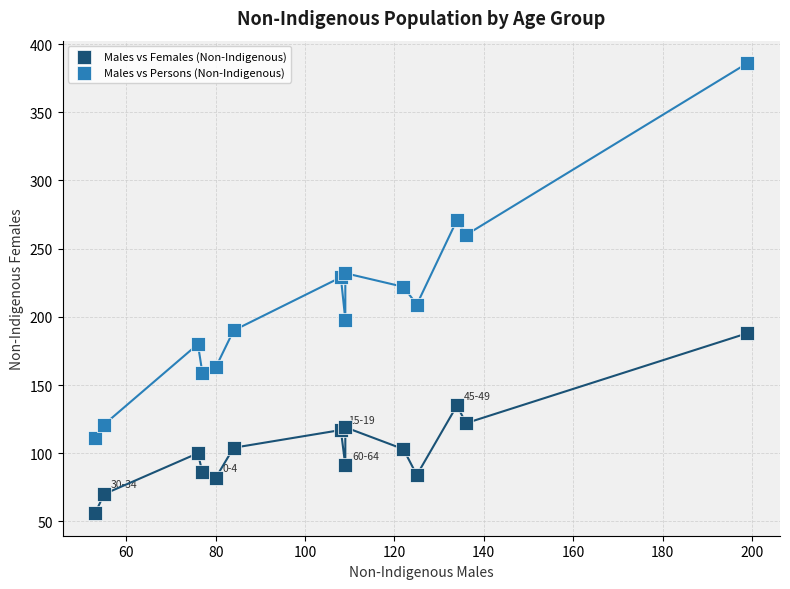

In the Males vs Persons (Non-Indigenous) series, what Y value is closest to 248?

260